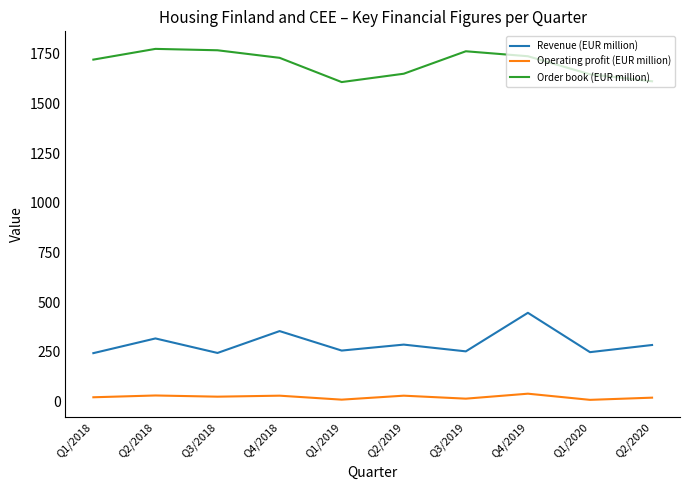

List the series in order of their overall mean, highest first.

Order book (EUR million), Revenue (EUR million), Operating profit (EUR million)